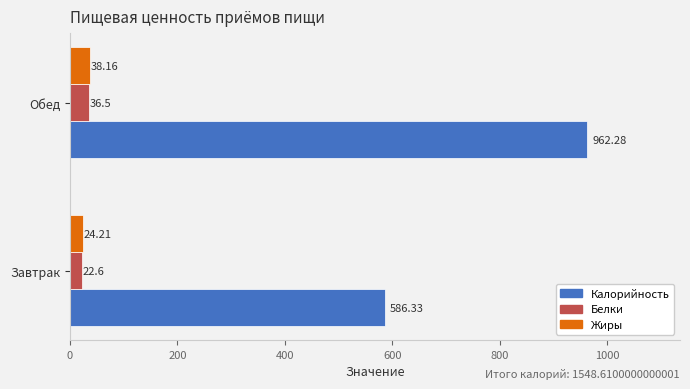

What is the difference between the Белки values at Обед and Завтрак?

13.9